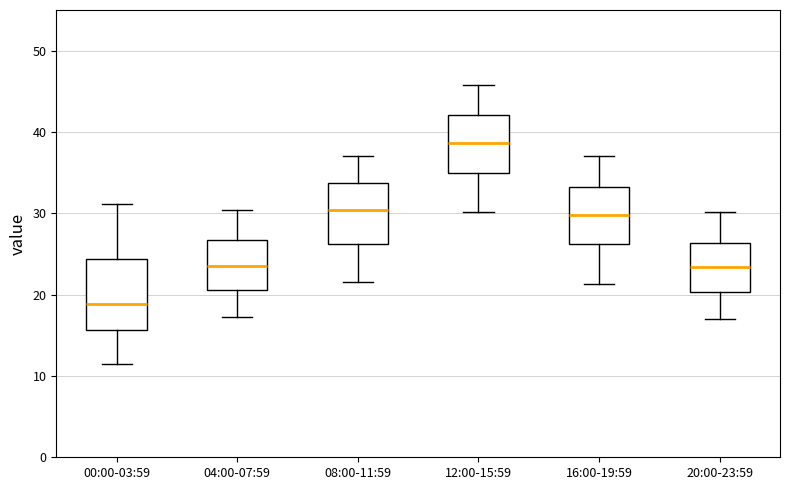

Reading left to right, transcribe this box plot: for each box, give where its median line is, the range the box spans, and where its two whiskers end, as read against the y-axis. The values are not printed on the chart, so give them approximately, as read against the axis.

00:00-03:59: median 19, box 16 to 24, whiskers 12 to 31
04:00-07:59: median 24, box 21 to 27, whiskers 17 to 30
08:00-11:59: median 30, box 26 to 34, whiskers 22 to 37
12:00-15:59: median 39, box 35 to 42, whiskers 30 to 46
16:00-19:59: median 30, box 26 to 33, whiskers 21 to 37
20:00-23:59: median 23, box 20 to 26, whiskers 17 to 30